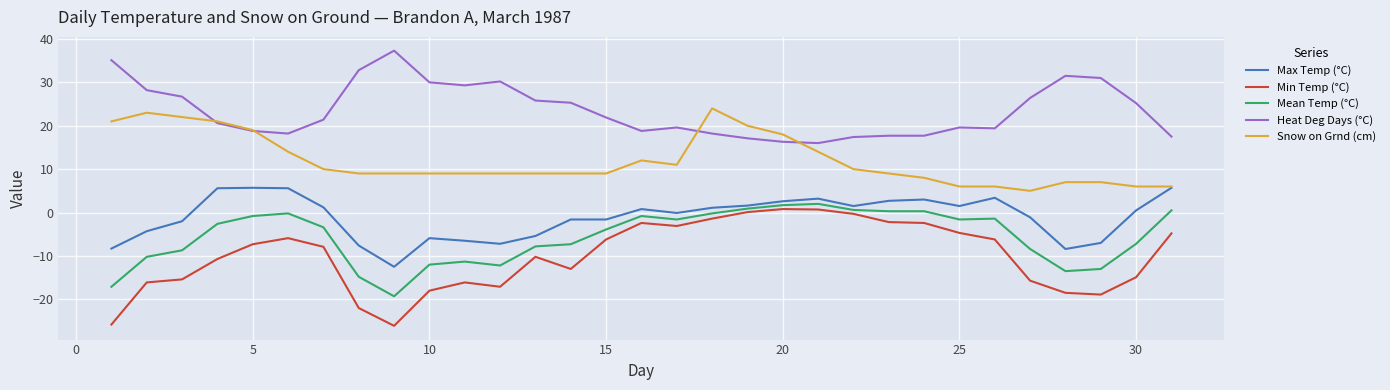

What is the minimum value for Heat Deg Days (°C)?

16.0